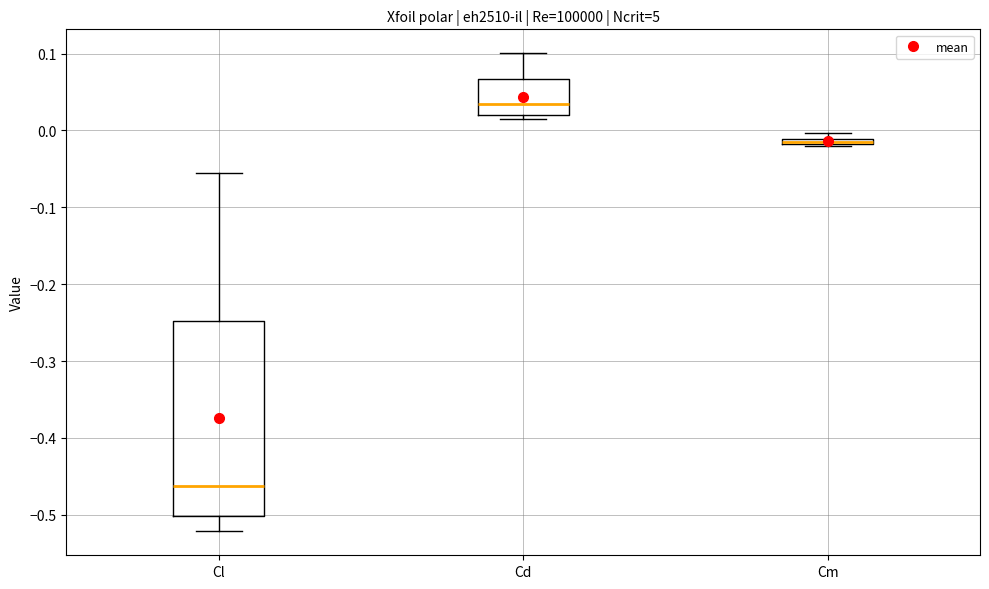

Where is the upper edge of the box for Cm on the y-axis? The values are not printed on the chart, so give them approximately, as read against the axis.

-0.01